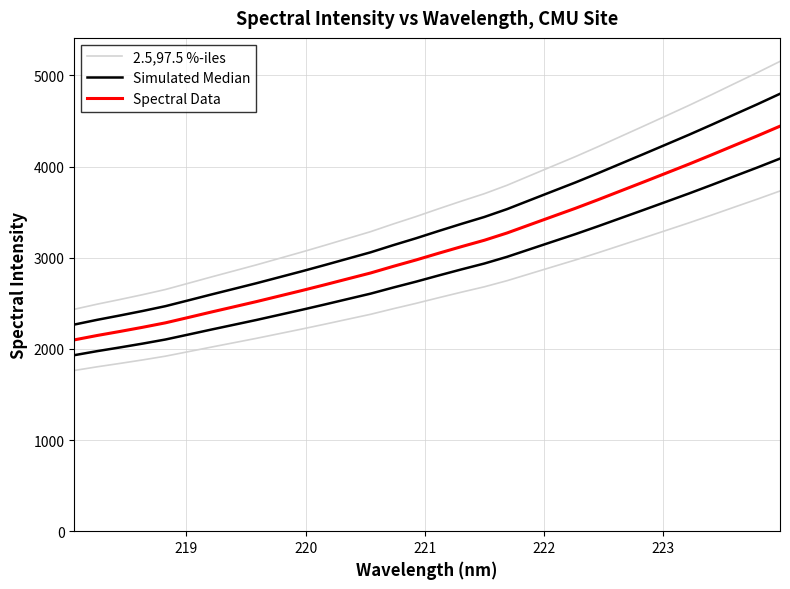

At how many categories does at least one series exceed 3198?

20